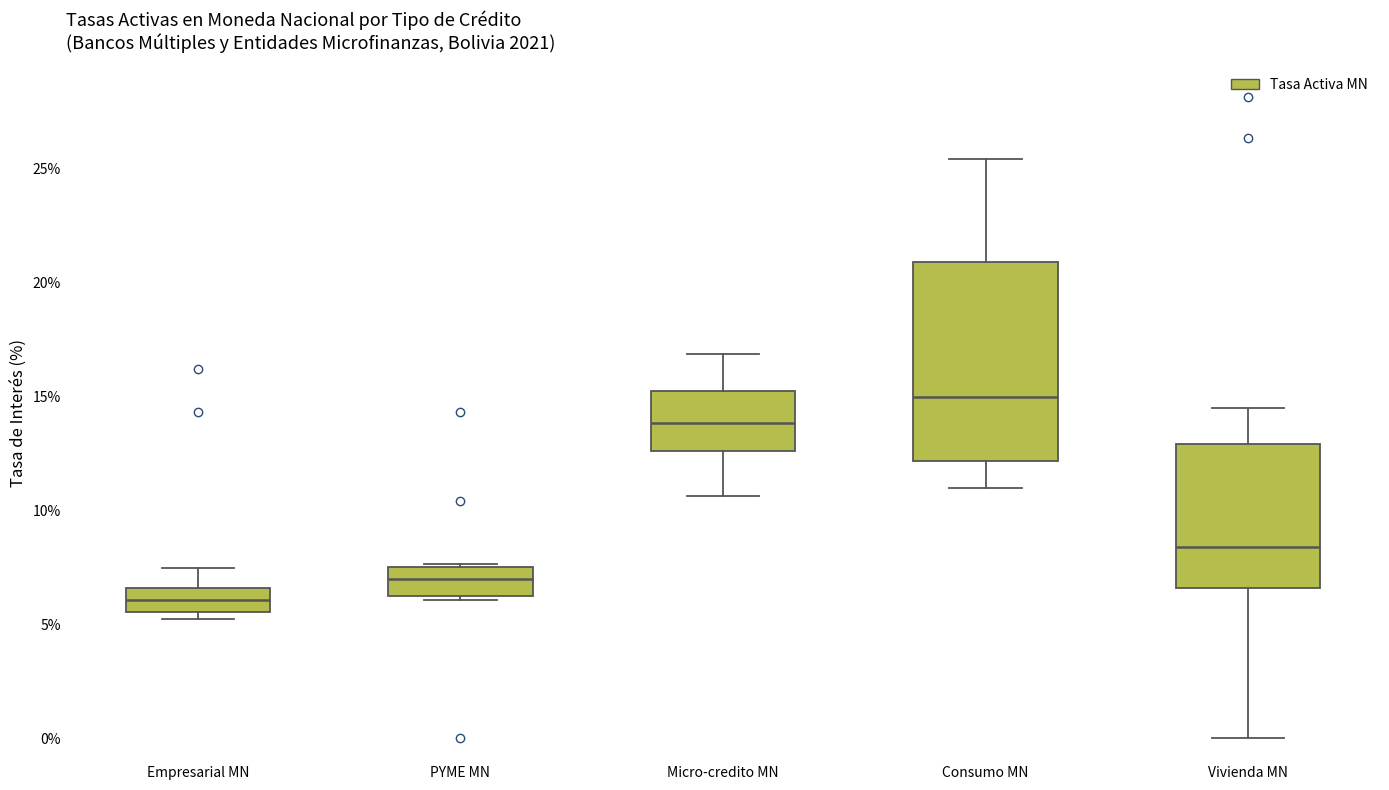

Reading left to right, read every box against the y-axis: the position of its median line, the range the box covers, and the ends of its whiskers. The values are not printed on the chart, so give them approximately, as read against the axis.

Empresarial MN: median 6.0, box 5.5 to 6.5, whiskers 5.0 to 7.5
PYME MN: median 7.0, box 6.0 to 7.5, whiskers 6.0 (just below the box's lower edge) to 7.5
Micro-credito MN: median 14.0, box 12.5 to 15.0, whiskers 10.5 to 17.0
Consumo MN: median 15.0, box 12.0 to 21.0, whiskers 11.0 to 25.5
Vivienda MN: median 8.5, box 6.5 to 13.0, whiskers 0.0 to 14.5